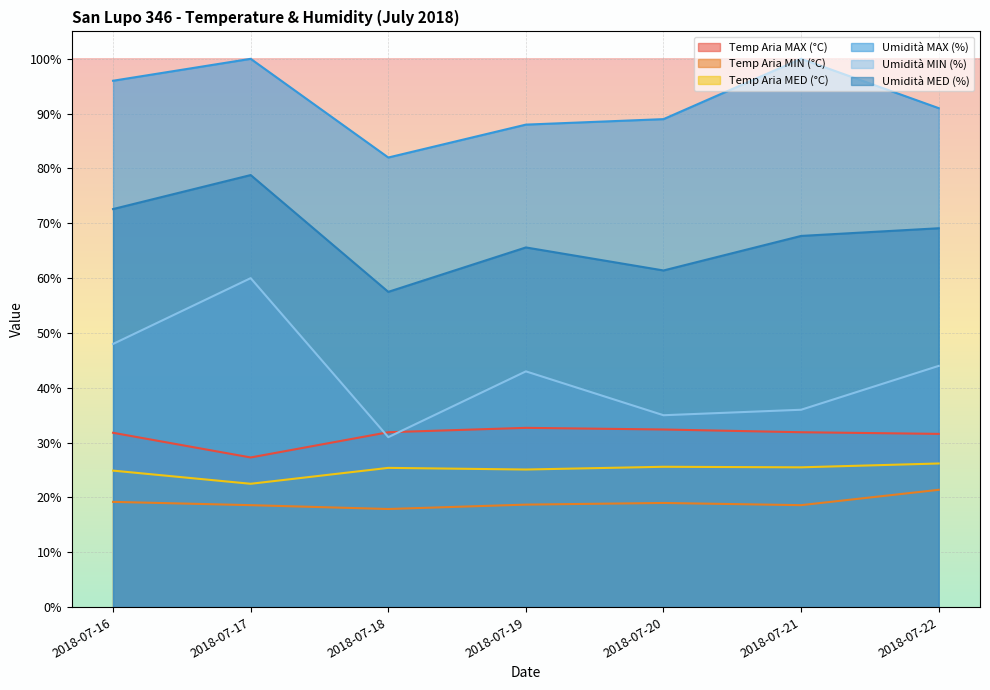

What is the value of the Umidità MED (%) point at the 6th from the left?

67.7